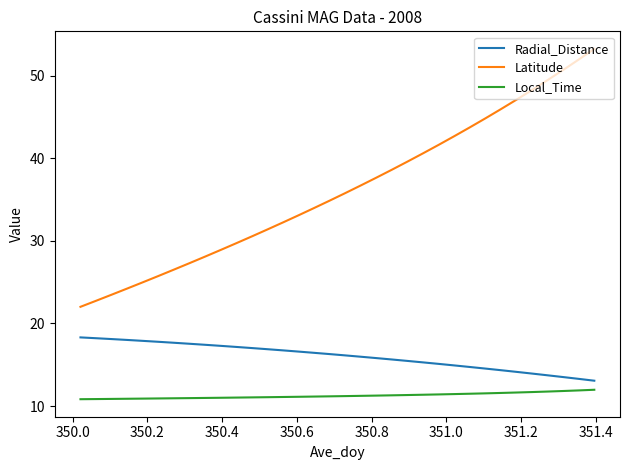

True or false: Radial_Distance and Latitude cross at least once.

False